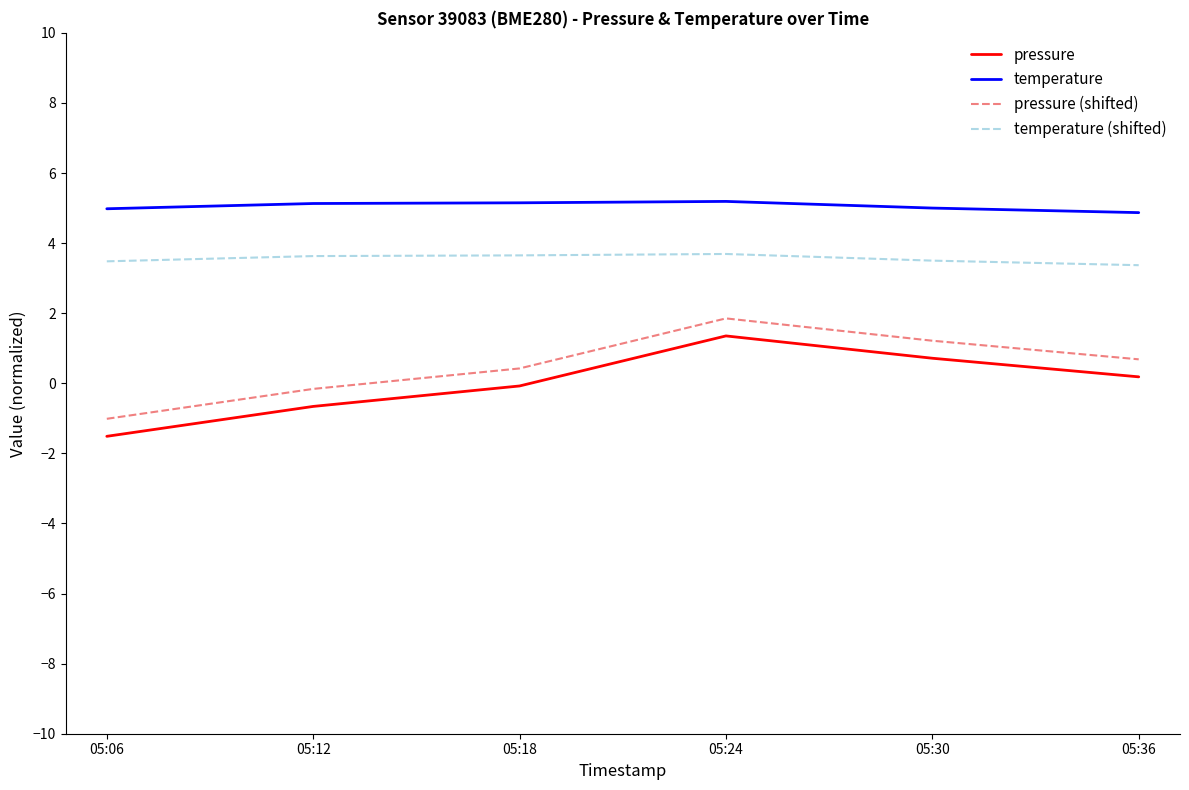

How many lines are shown in the chart?

4